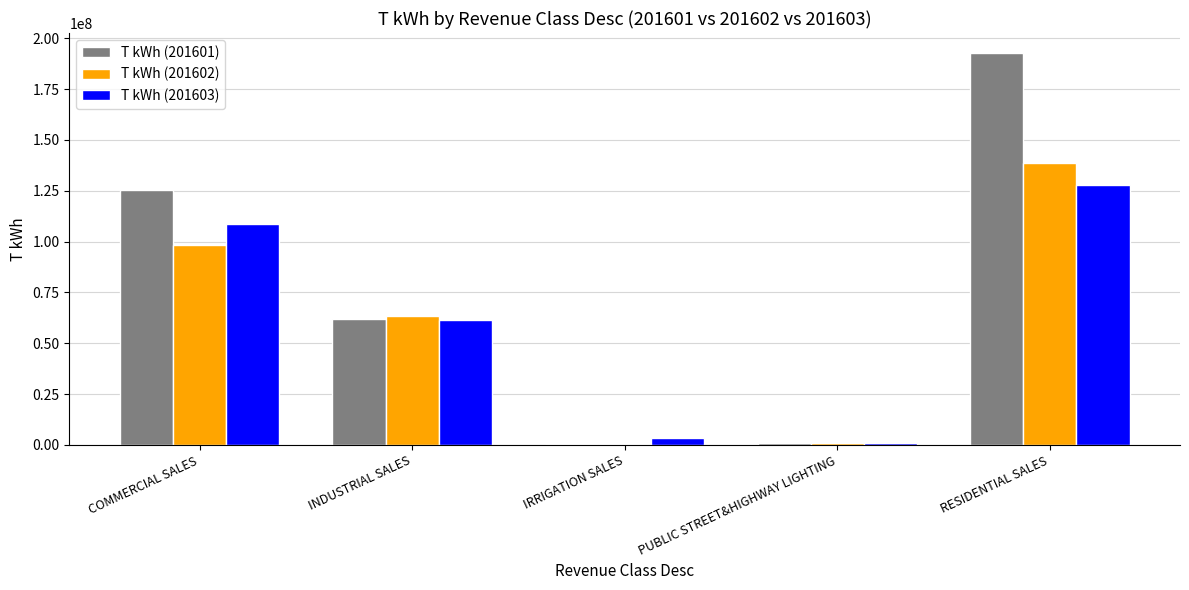

Is it true that T kWh (201602) equals 216723517 at RESIDENTIAL SALES?

False